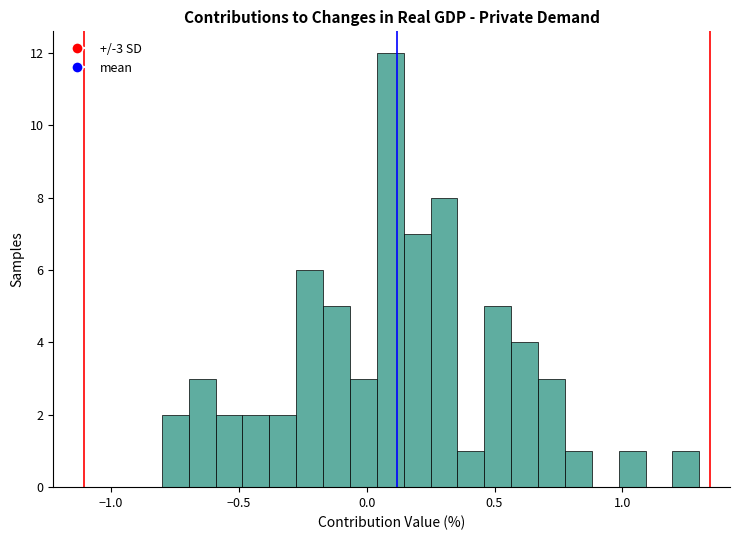

Read against the x-axis, roughly where is the centre of the tallest bar?

0.10